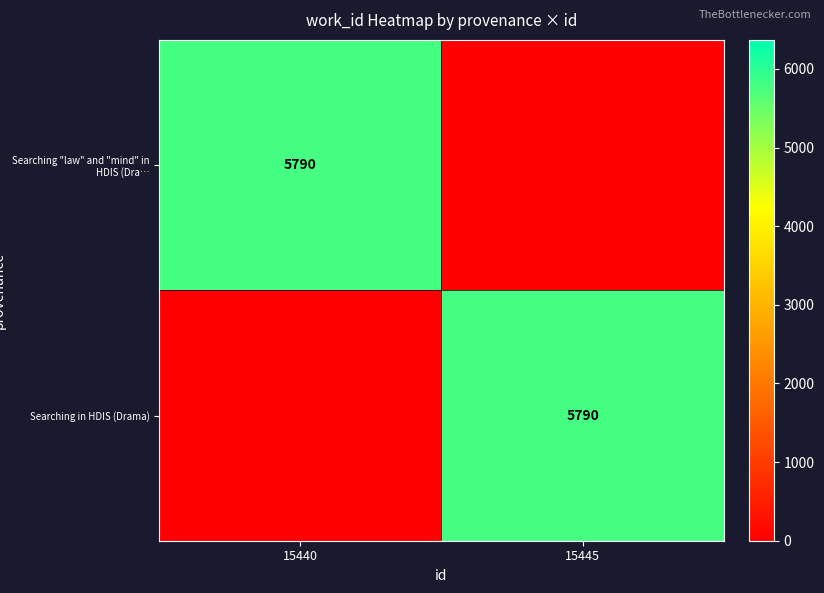

Is it true that Searching in HDIS (Drama) equals 2551 at 15445?

False